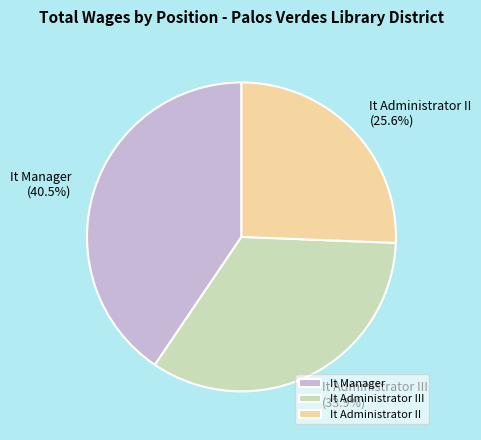

What percentage is the It Administrator II slice, to the nearest percent?

26%